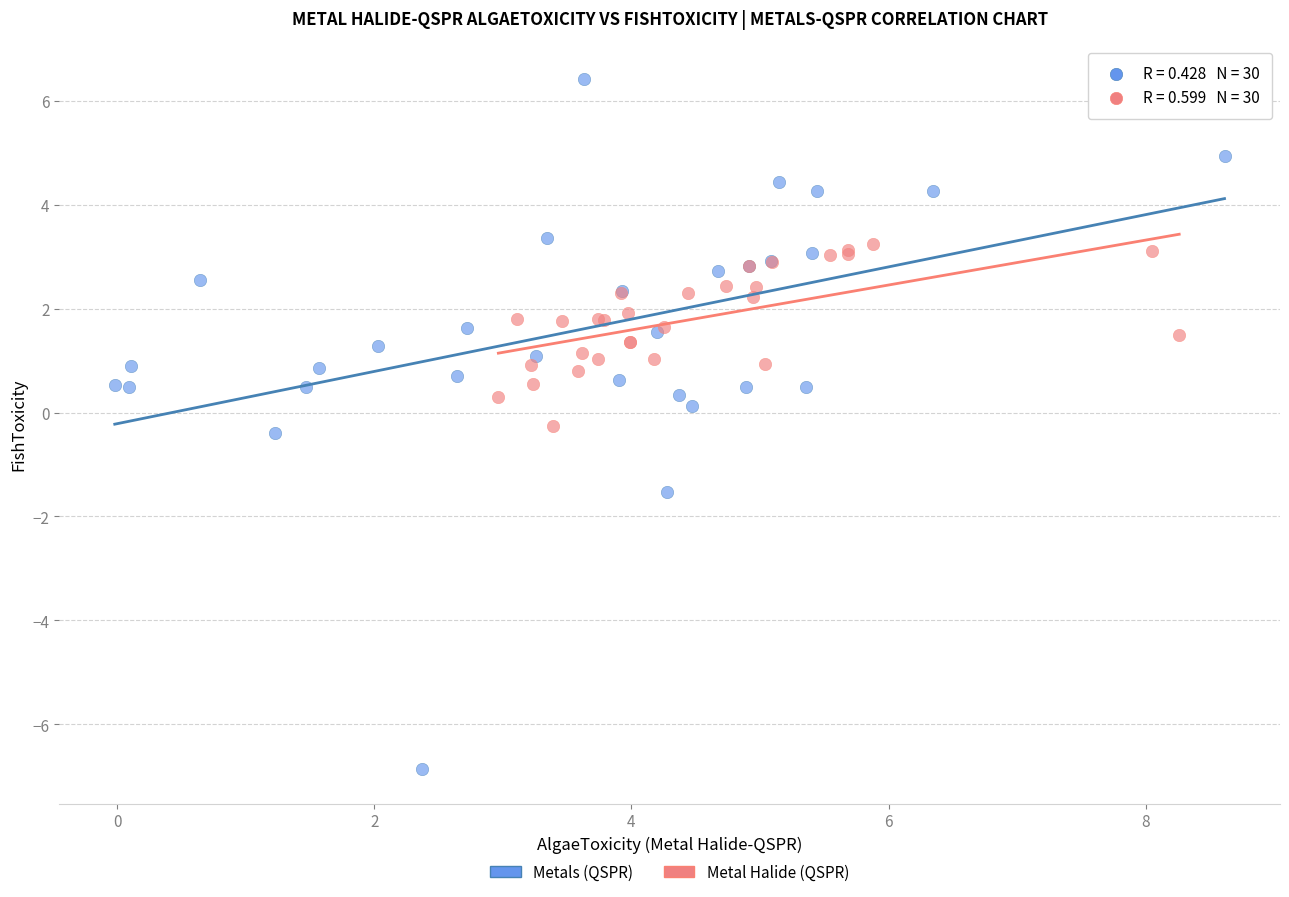

Which series reaches the maximum Y coordinate?

Metals (QSPR)